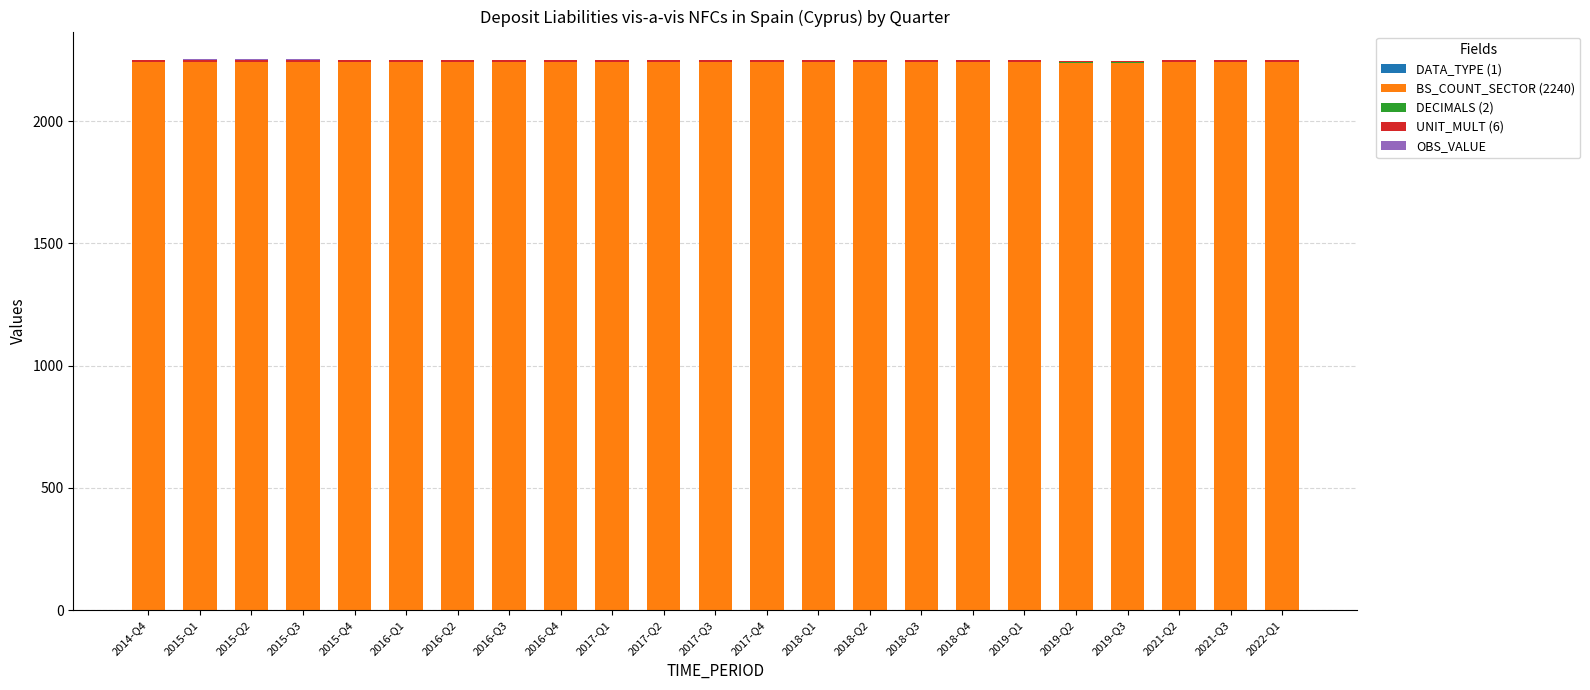

The UNIT_MULT (6) series shows 6 at 2018-Q4. True or false?

True